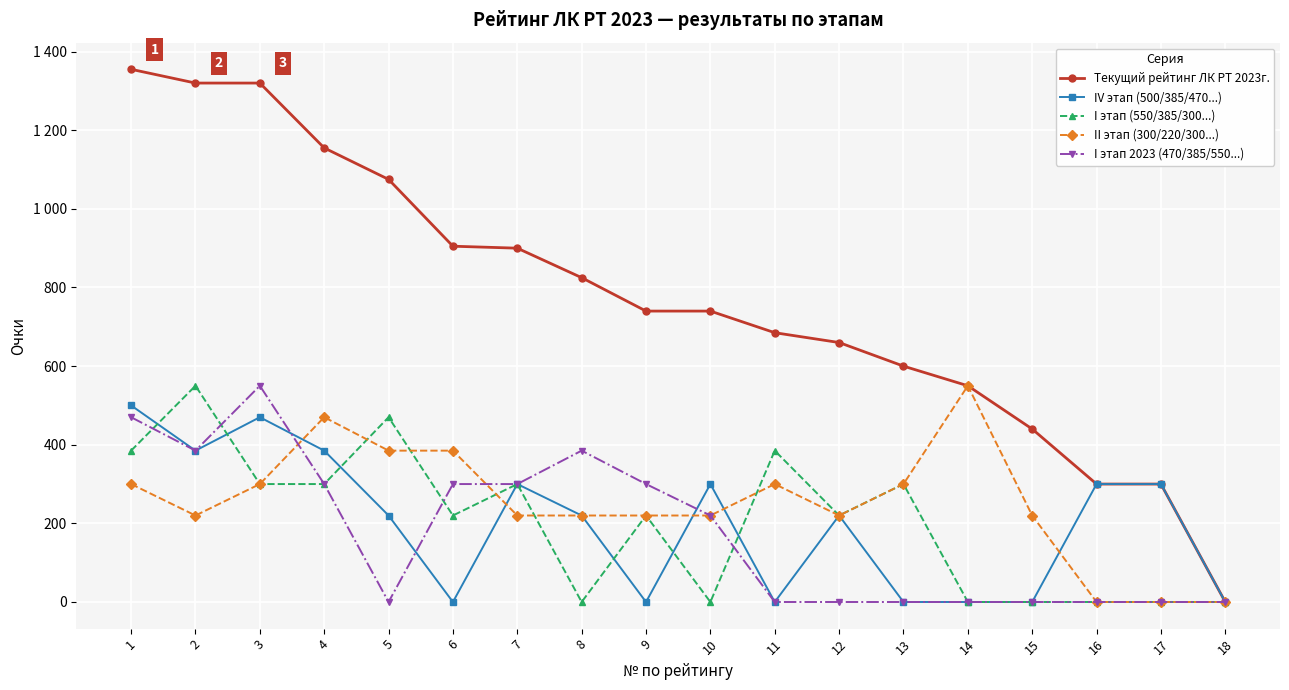

Rank the categories by I этап 2023 (470/385/550...) value from highest to lowest.

3, 1, 2, 8, 4, 6, 7, 9, 10, 5, 11, 12, 13, 14, 15, 16, 17, 18